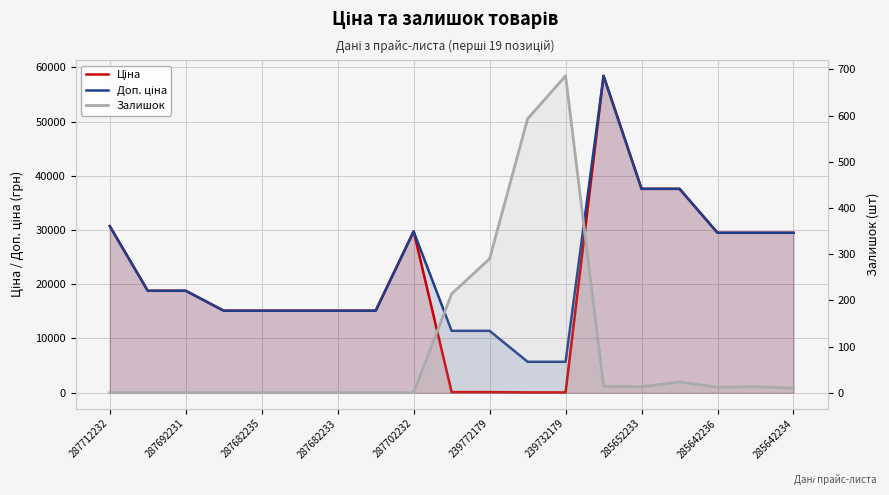

Count the number of categories in the chart.

19